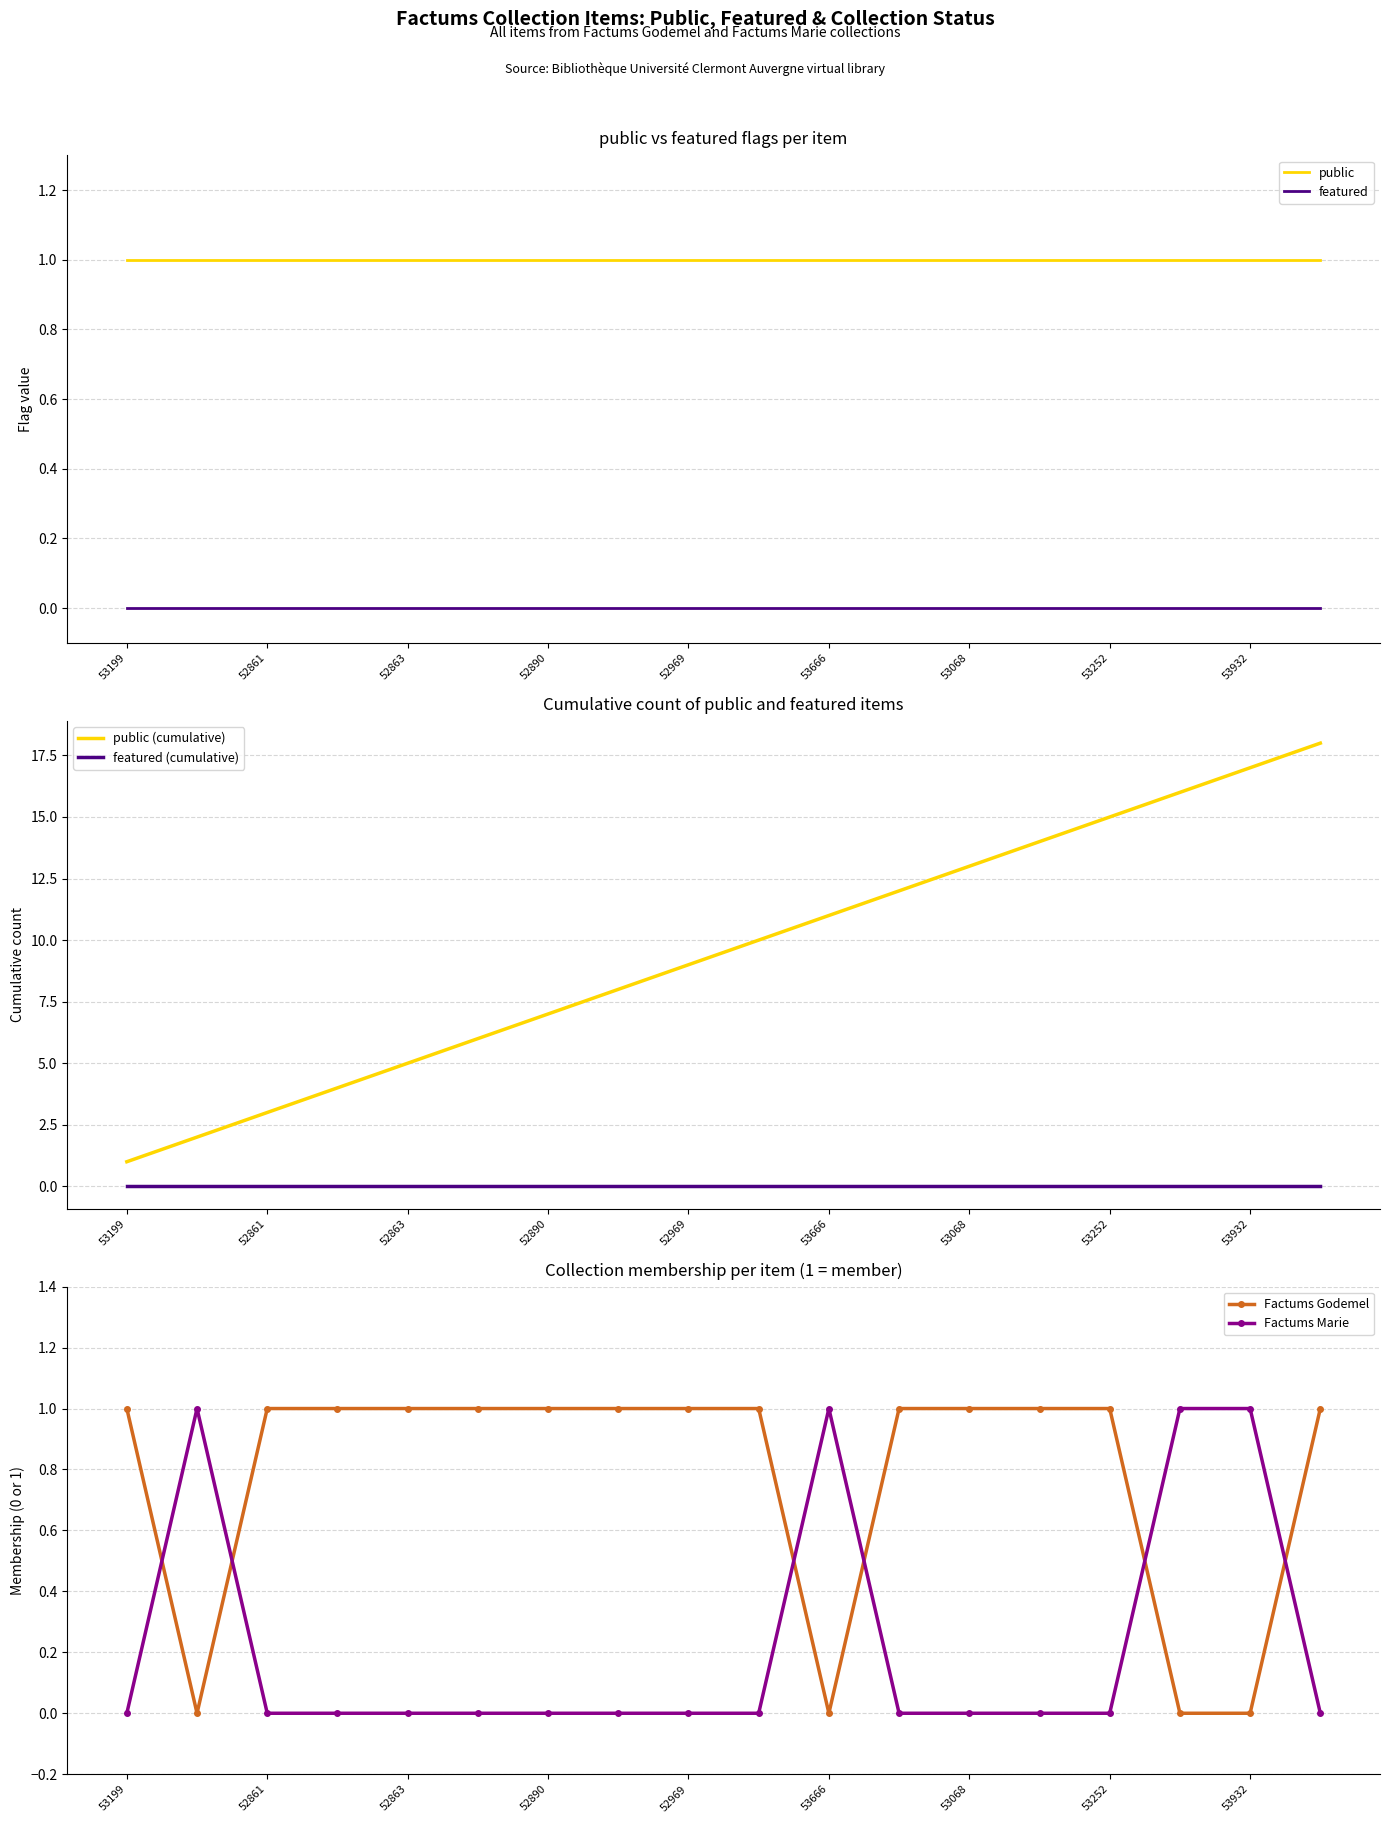

Which series has the widest spread of values?

public (cumulative)